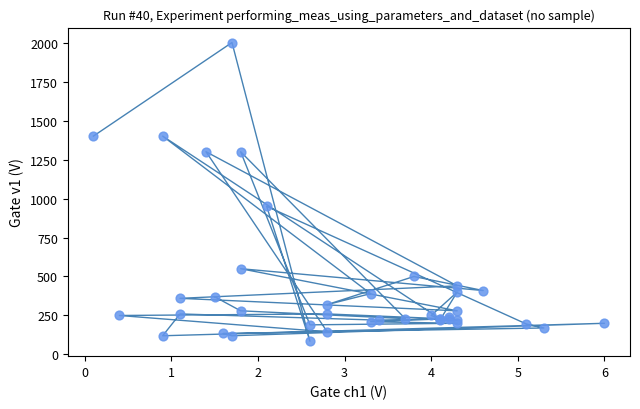

What Y value in the scatter plot is closest to 1042?

950